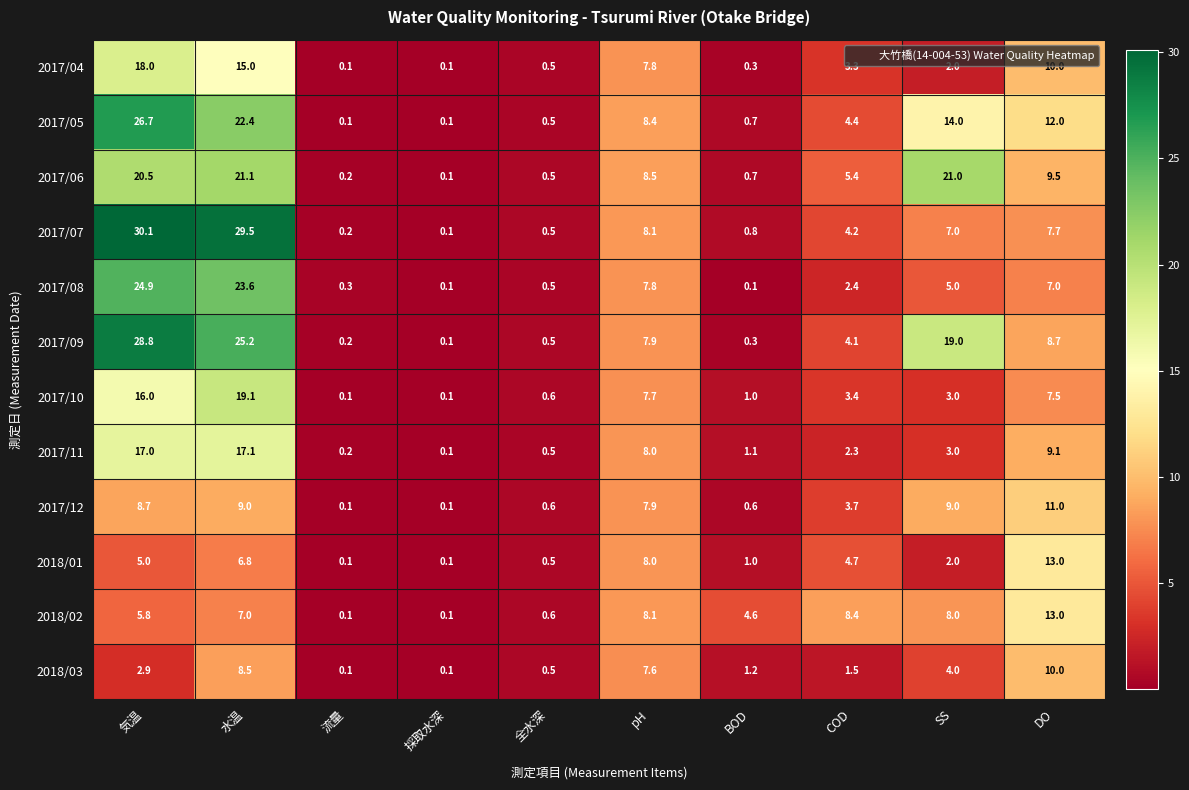

Count the number of data series in this chart.

12